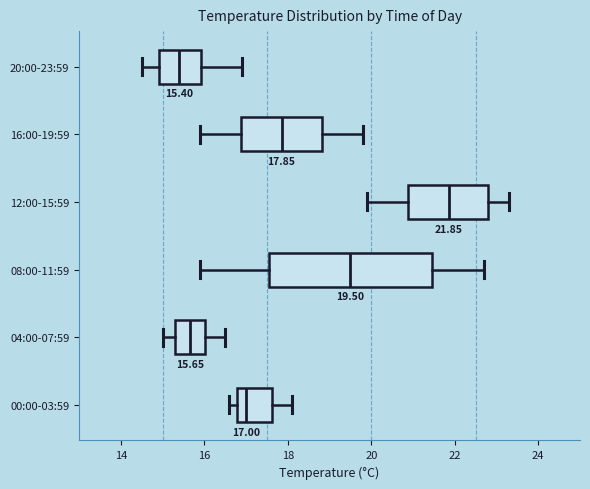

Which box's median line is the furthest to the left?

20:00-23:59